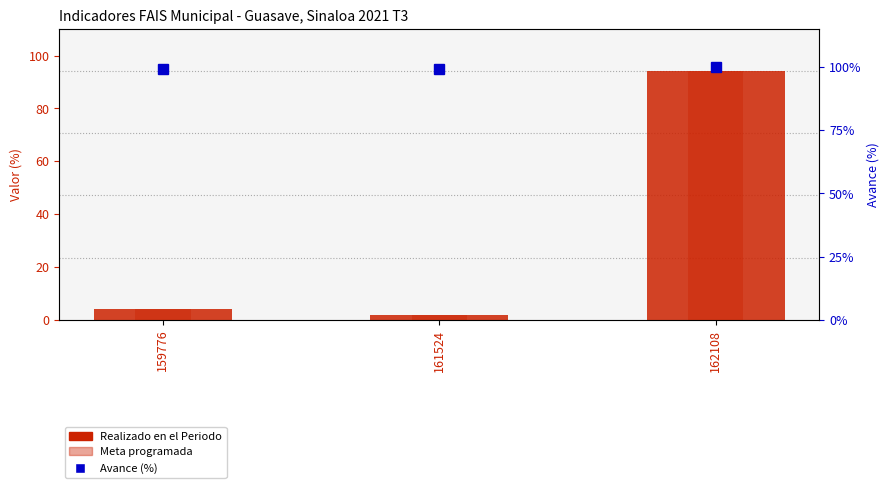

Reading left to right, list all the values displayed in this chart.

Realizado en el Periodo: 4.1	1.7	94.2
Meta programada: 4.1	1.6	94.3
Avance (%): 99.2	99.2	100.0